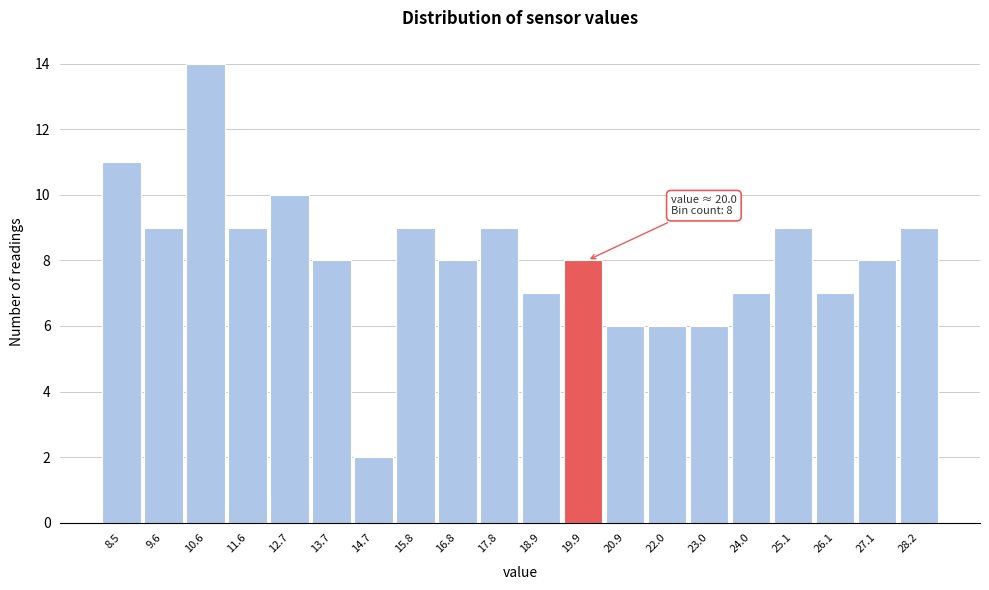

Over which range of the x-axis is the bar tallest?

10.0 to 11.2